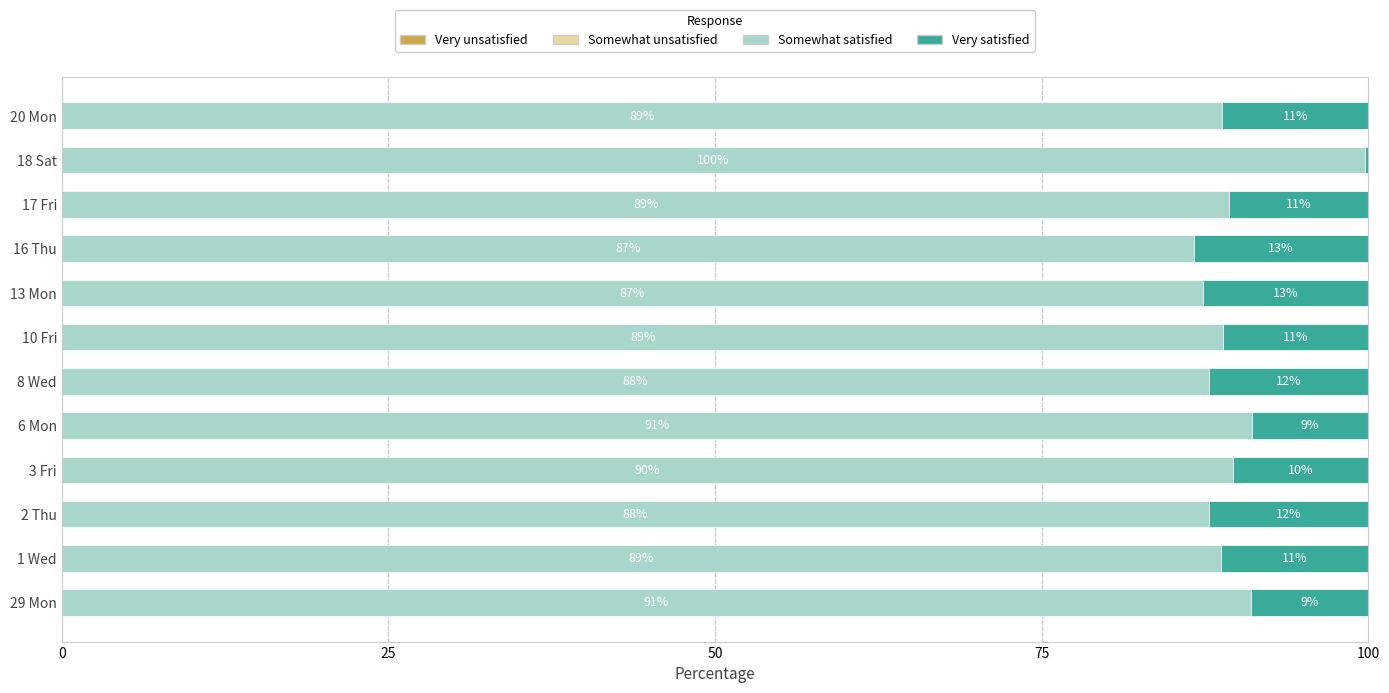

What is the average value of the Somewhat satisfied series?

89.7